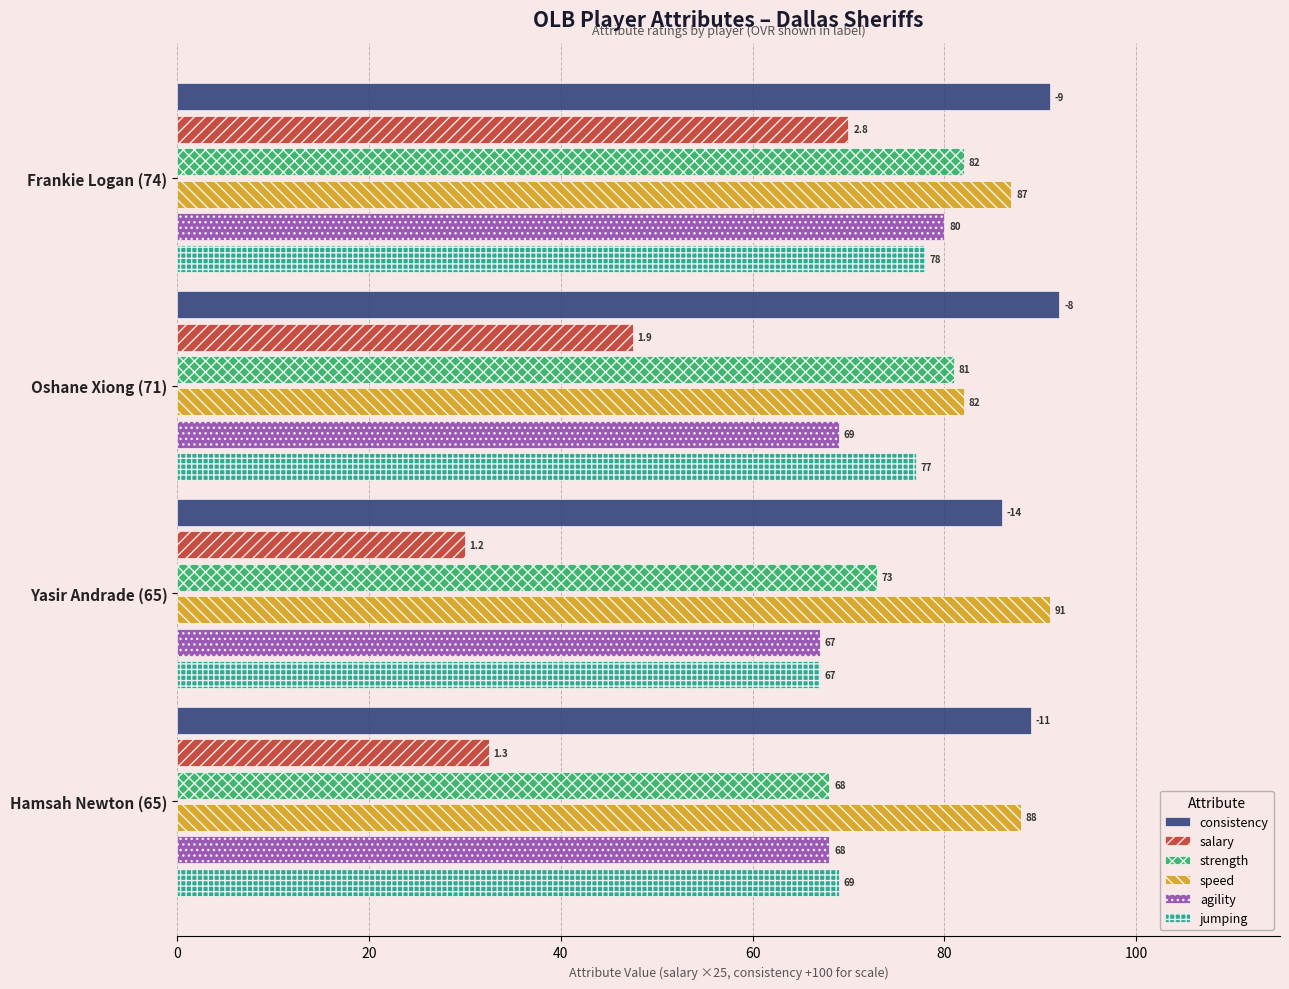

The salary series shows 12.6 at Yasir Andrade (65). True or false?

False